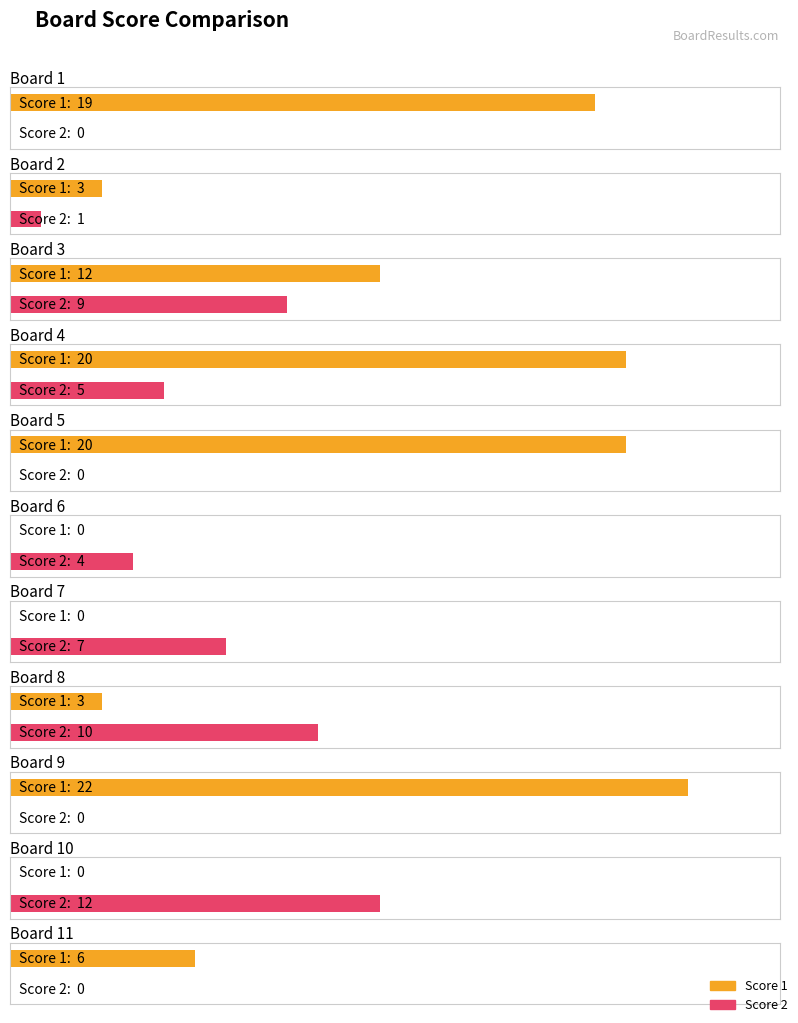

At which category is the sum across all series the highest?

Board 4